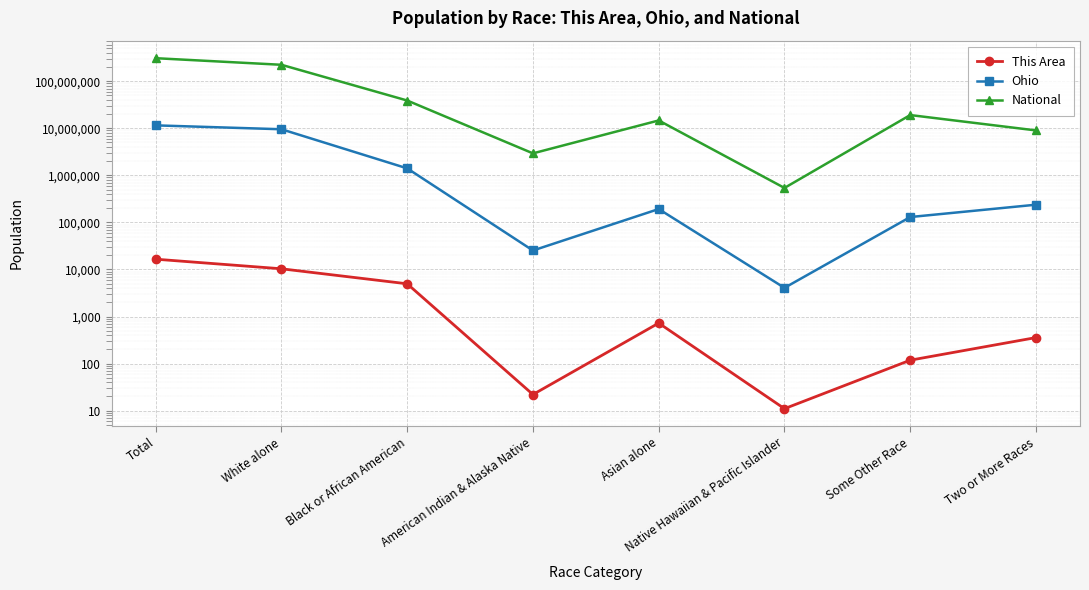

Which category has the lowest value in the Ohio series?

Native Hawaiian & Pacific Islander